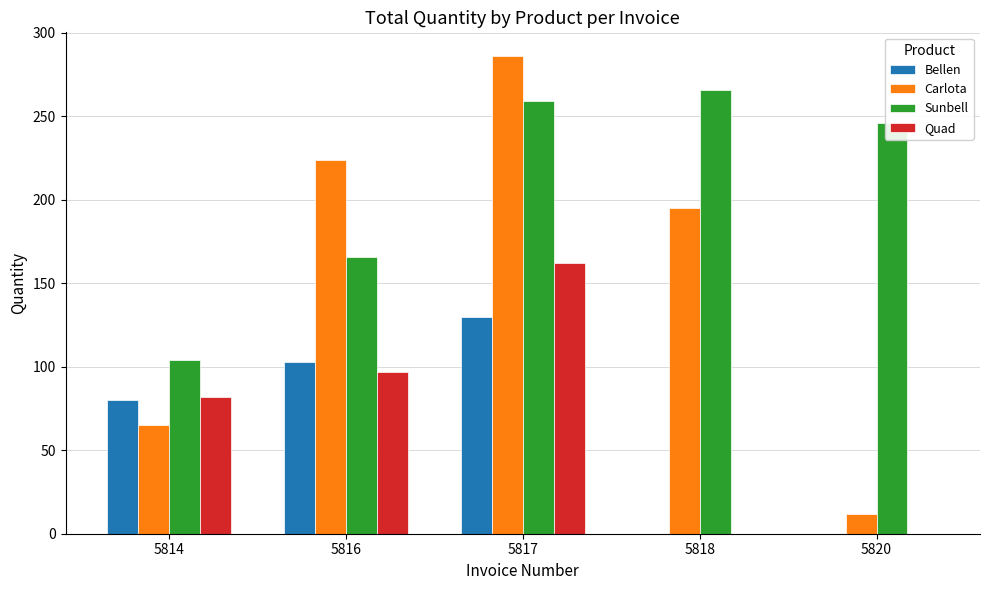

The Carlota series shows 330 at 5816. True or false?

False